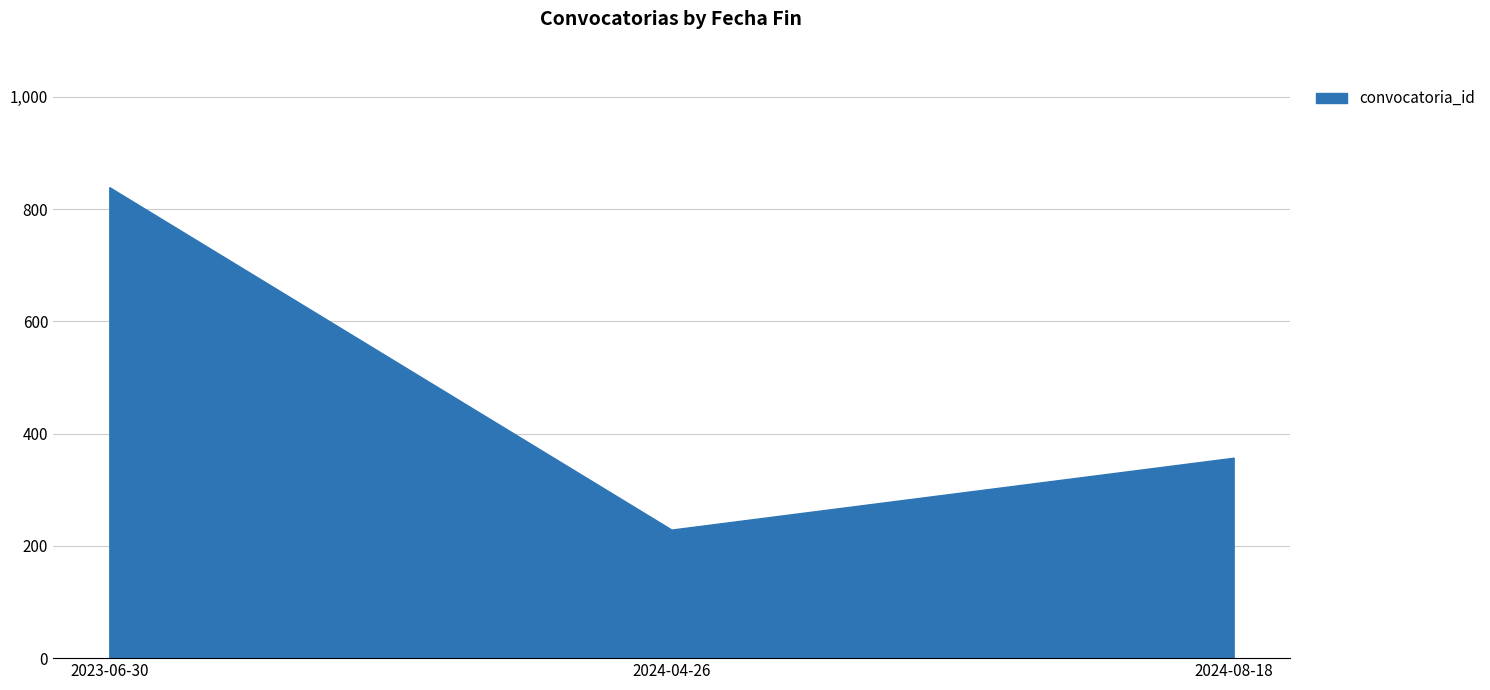

Reading left to right, transcribe all the data shown in this chart.

2023-06-30=839	2024-04-26=229	2024-08-18=357